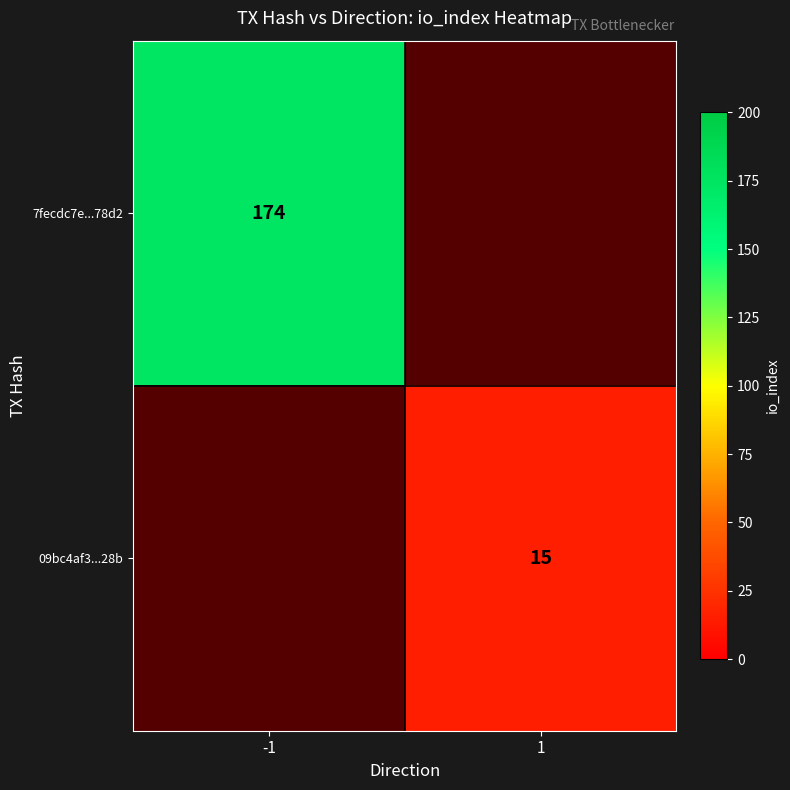

Is it true that 09bc4af3...28b equals 26 at 1?

False